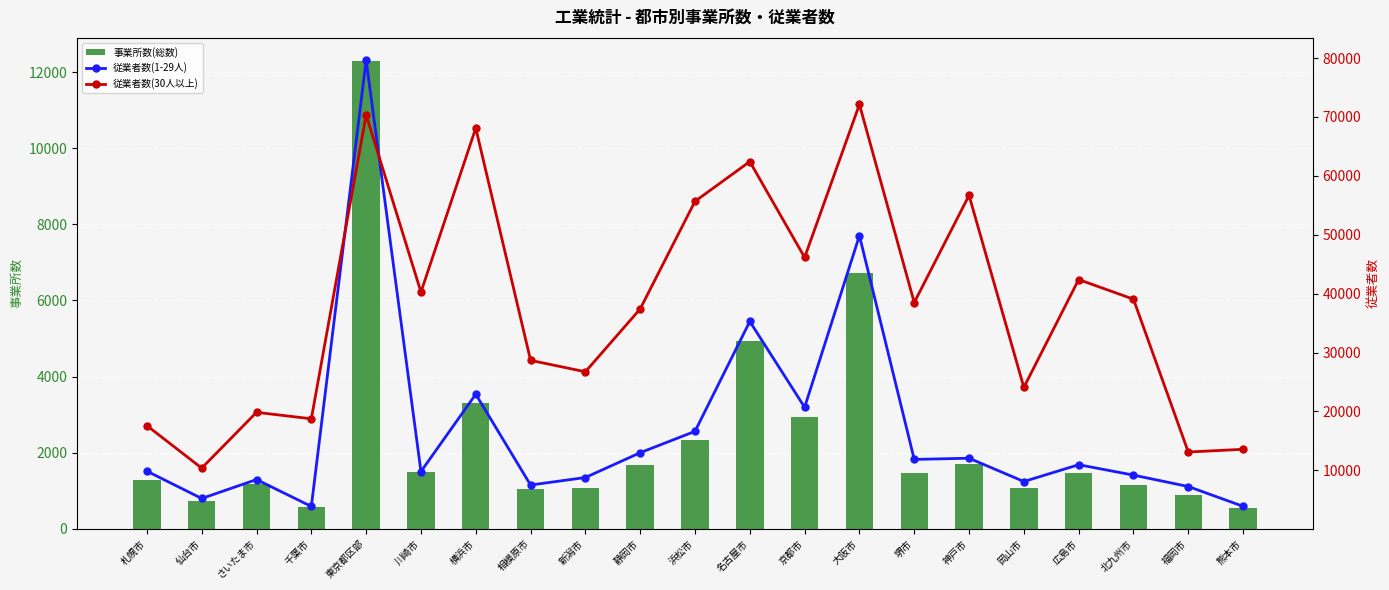

Reading left to right, extract all data points from this chart.

事業所数(総数): 札幌市=1287	仙台市=718	さいたま市=1168	千葉市=577	東京都区部=12284	川崎市=1495	横浜市=3315	相模原市=1043	新潟市=1069	静岡市=1677	浜松市=2327	名古屋市=4924	京都市=2940	大阪市=6724	堺市=1468	神戸市=1699	岡山市=1082	広島市=1452	北九州市=1150	福岡市=887	熊本市=544
従業者数(1-29人): 札幌市=9861	仙台市=5225	さいたま市=8438	千葉市=3875	東京都区部=79633	川崎市=9799	横浜市=22923	相模原市=7507	新潟市=8785	静岡市=12996	浜松市=16622	名古屋市=35282	京都市=20708	大阪市=49844	堺市=11857	神戸市=12060	岡山市=8101	広島市=10958	北九州市=9190	福岡市=7257	熊本市=3893
従業者数(30人以上): 札幌市=17590	仙台市=10379	さいたま市=19852	千葉市=18753	東京都区部=70350	川崎市=40263	横浜市=68106	相模原市=28676	新潟市=26734	静岡市=37406	浜松市=55674	名古屋市=62420	京都市=46151	大阪市=72124	堺市=38490	神戸市=56683	岡山市=24091	広島市=42392	北九州市=39059	福岡市=13113	熊本市=13575